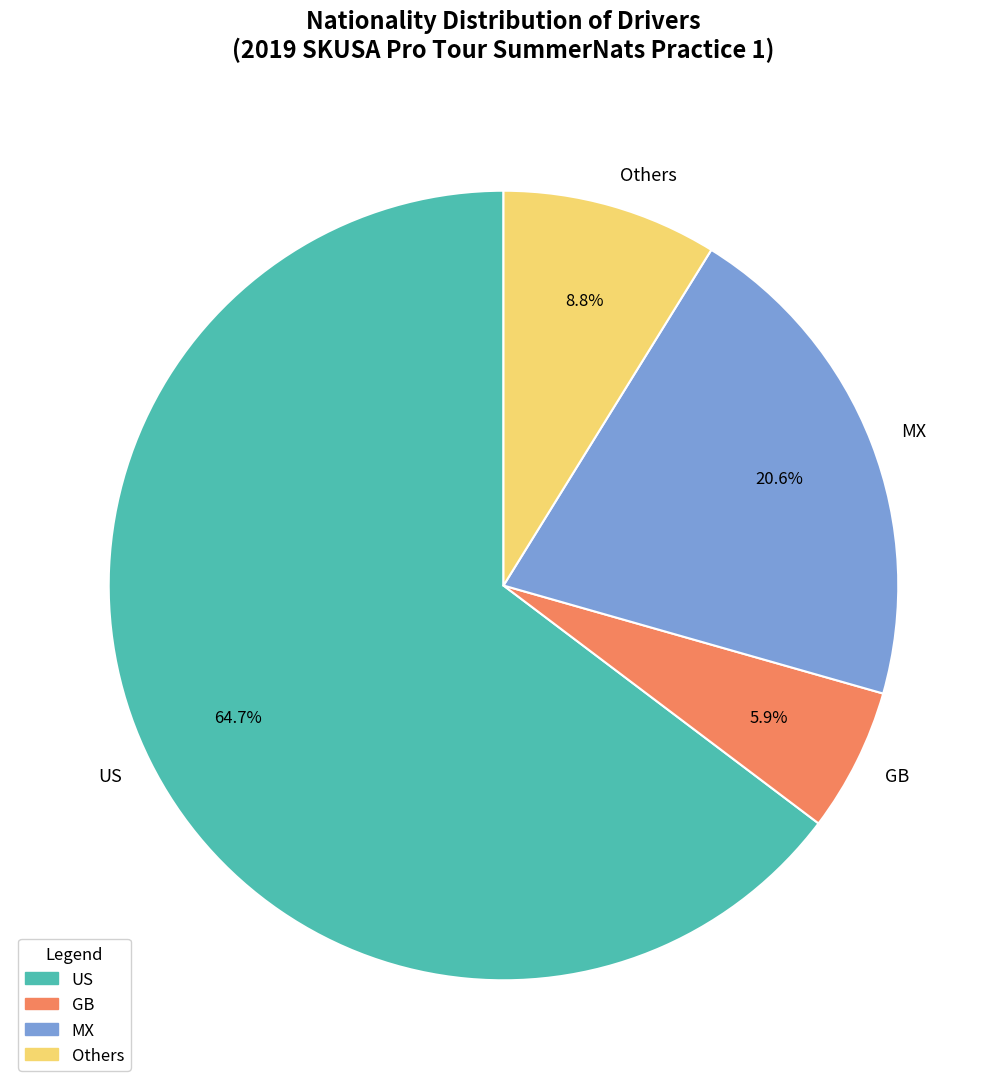

To the nearest percent, what is the average slice percentage?

25%